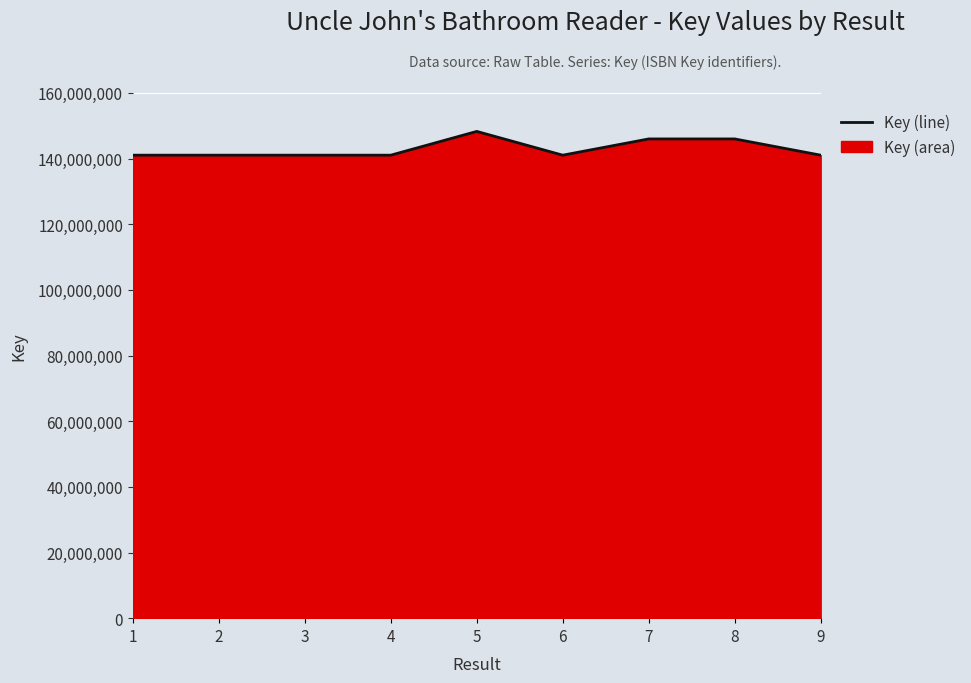

What is the average value?

142919303